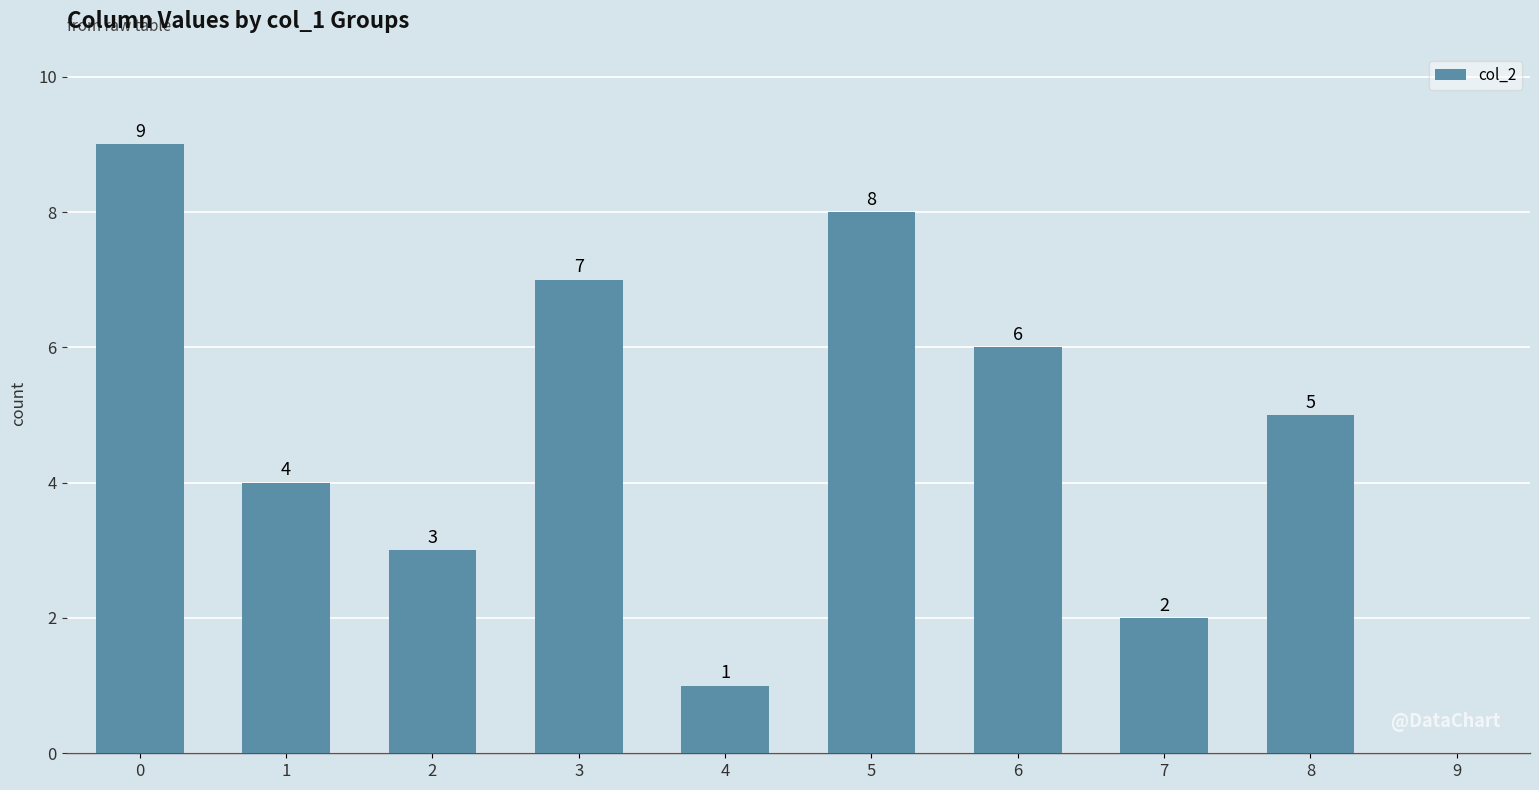

The value at 4 is 1. True or false?

True